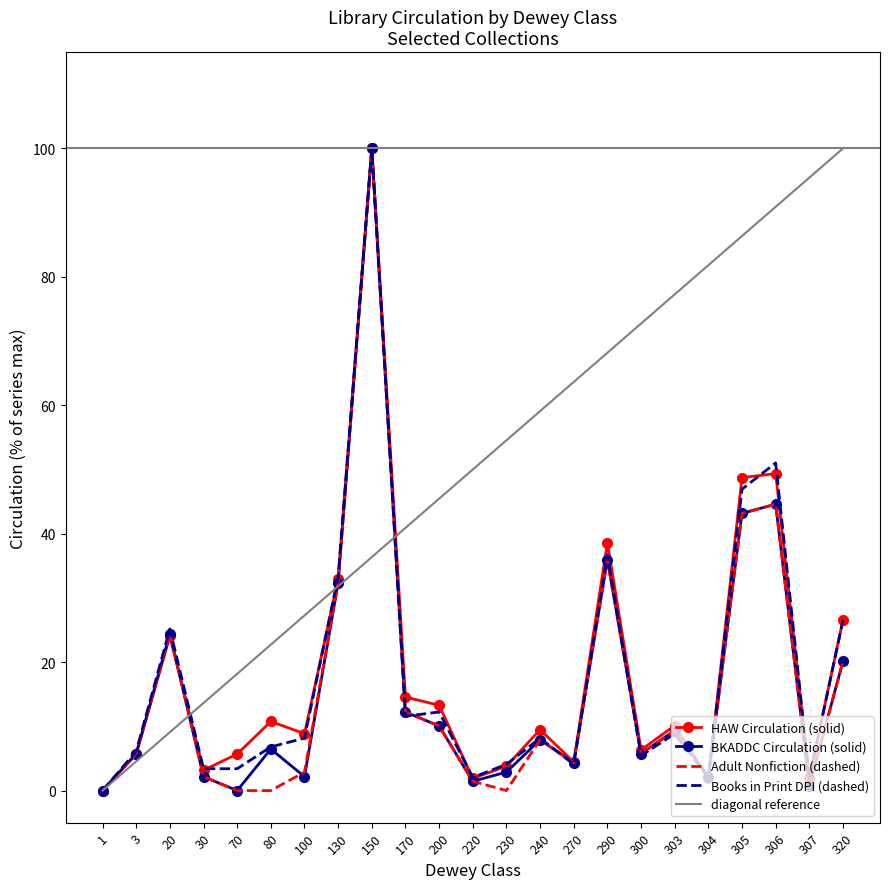

How many categories are shown in the chart?

23